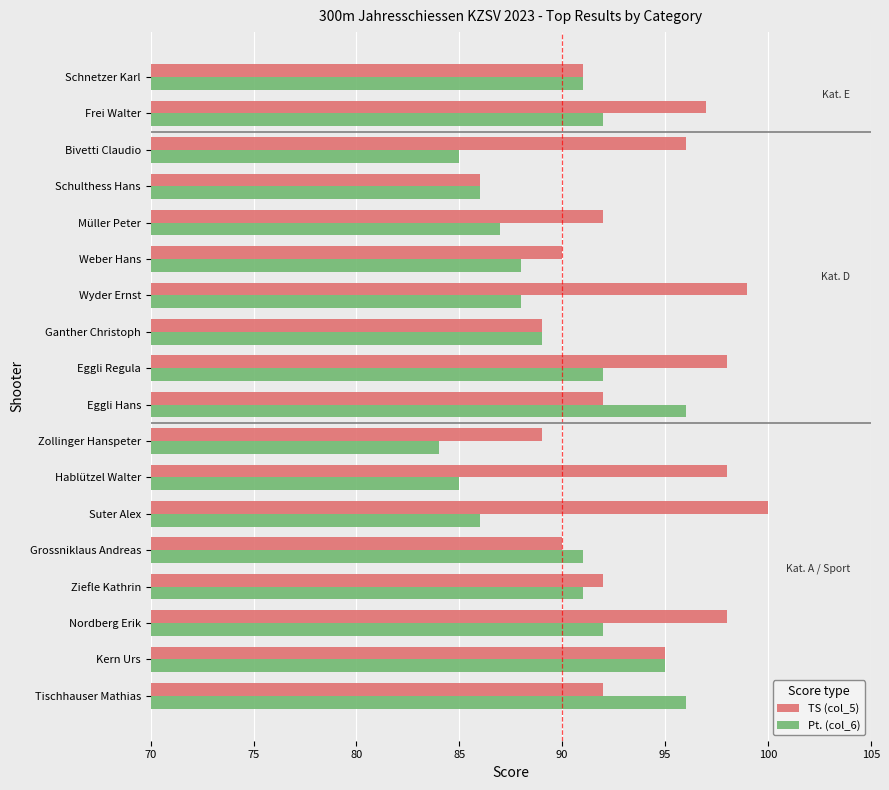

At which label does Pt. (col_6) reach its minimum?

Zollinger Hanspeter